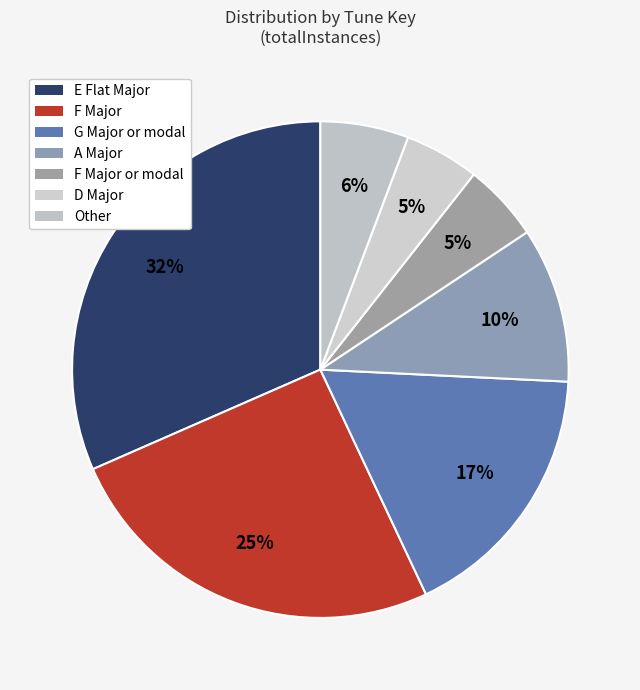

How many slices are in this pie chart?

7